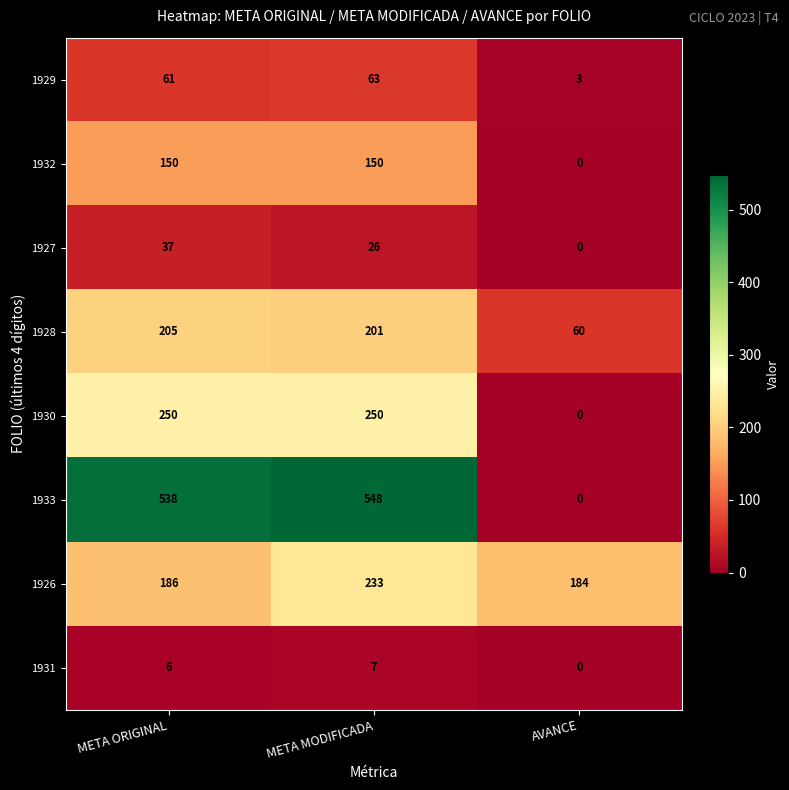

What is the sum of the 1927 values at META ORIGINAL and META MODIFICADA?

63